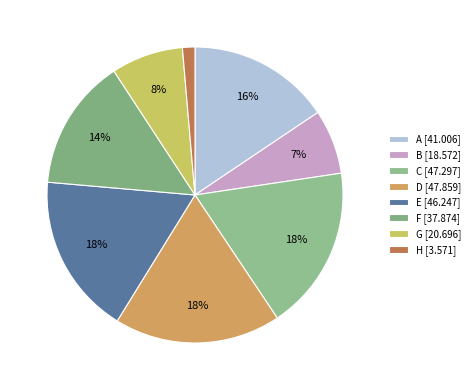

How many slices are in this pie chart?

8